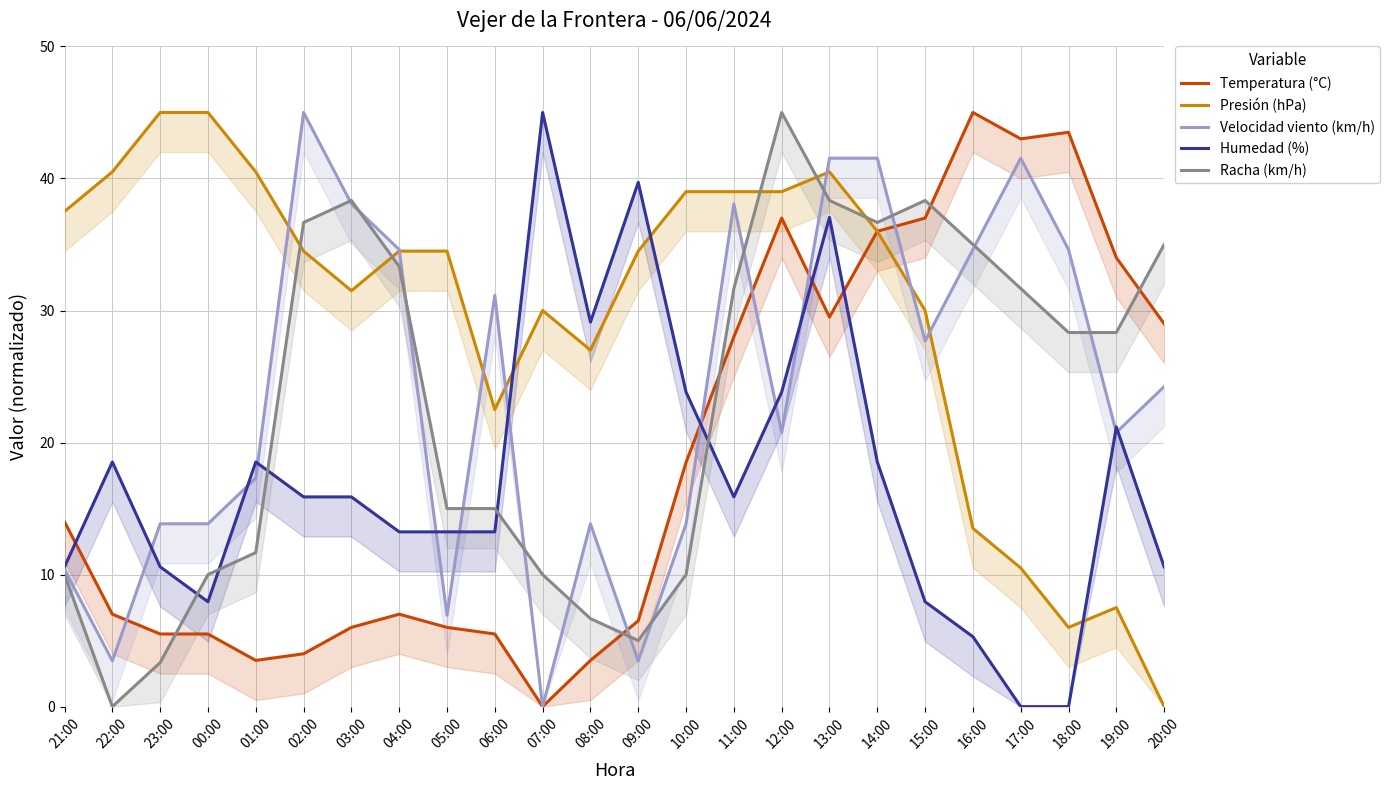

At which label does Velocidad viento (km/h) first exceed 24?

02:00